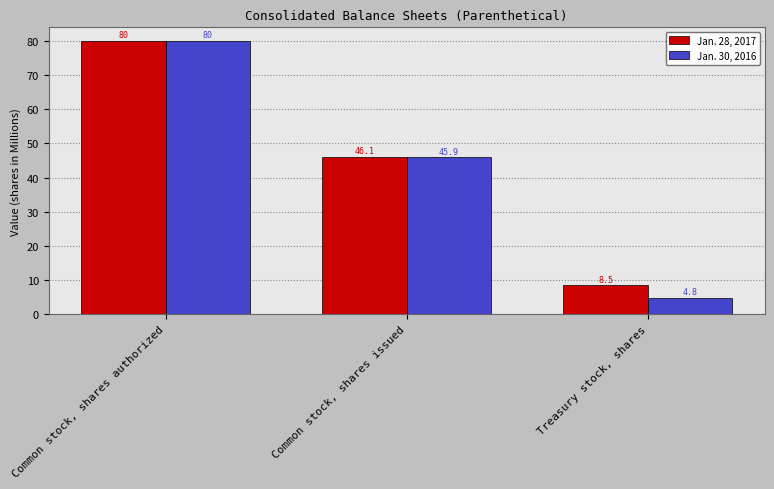

Which label corresponds to the largest value in the chart?

Common stock, shares authorized